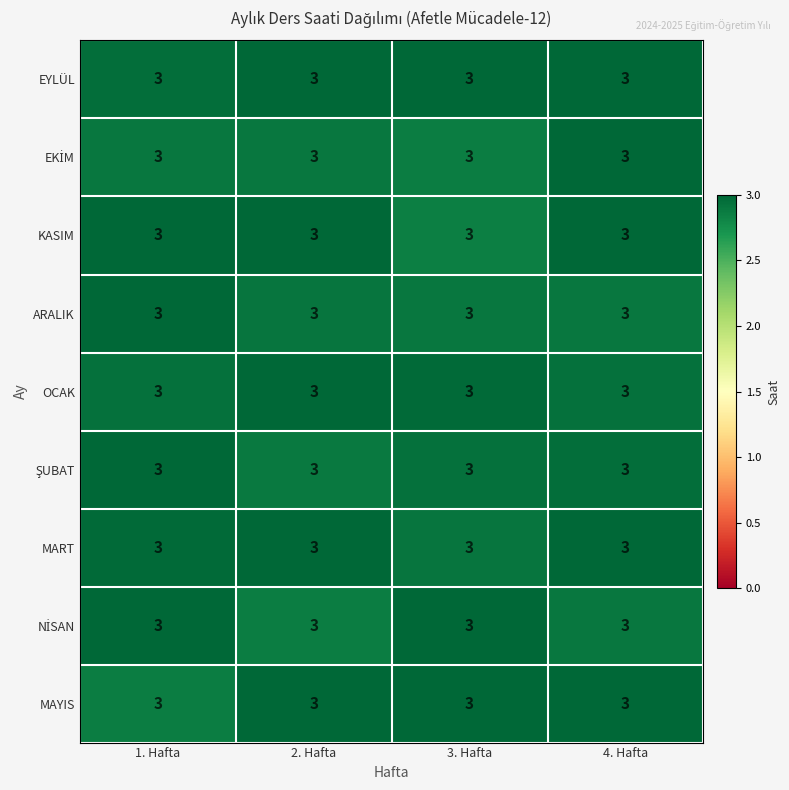

The MAYIS series shows 3.0 at 4. Hafta. True or false?

True